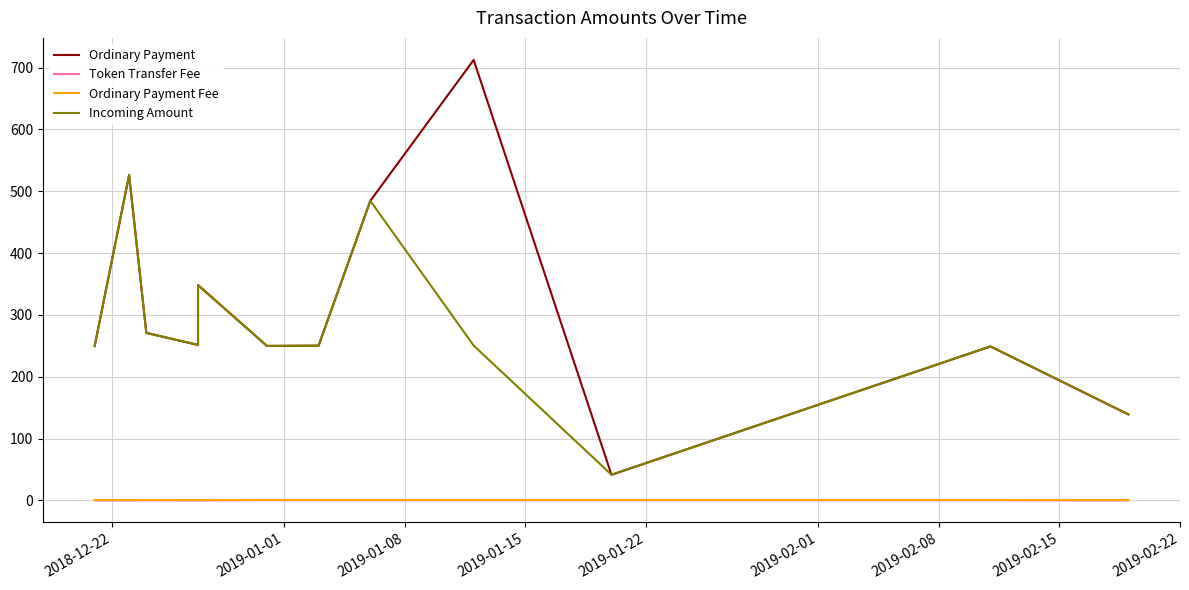

What is the value of the Ordinary Payment point at the 9th from the left?

712.4